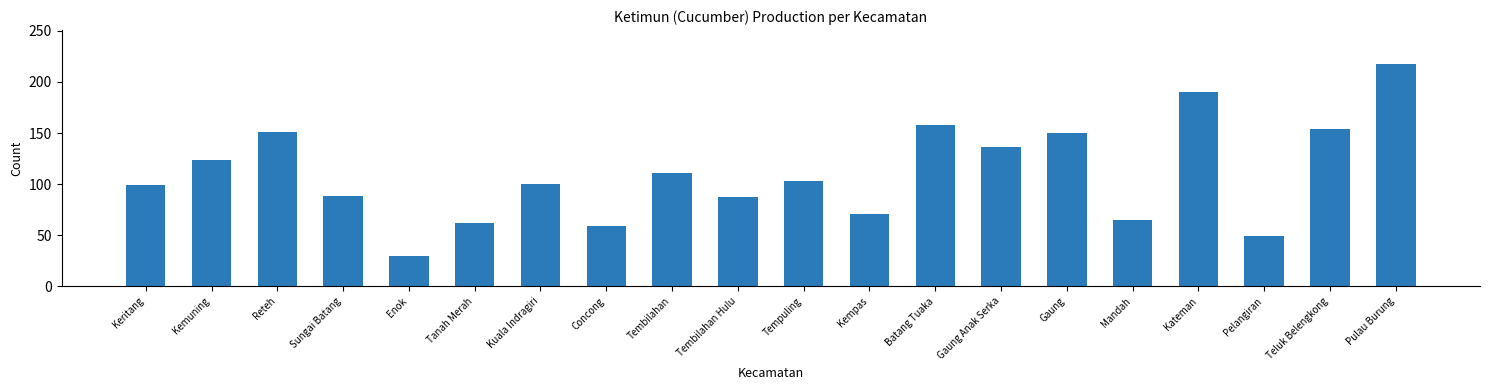

What is the sum of all values?

2205